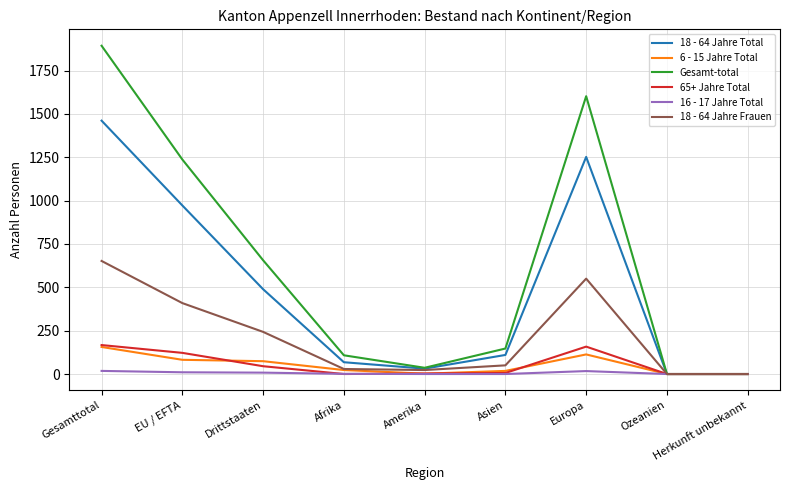

The 18 - 64 Jahre Total series shows -733 at Ozeanien. True or false?

False